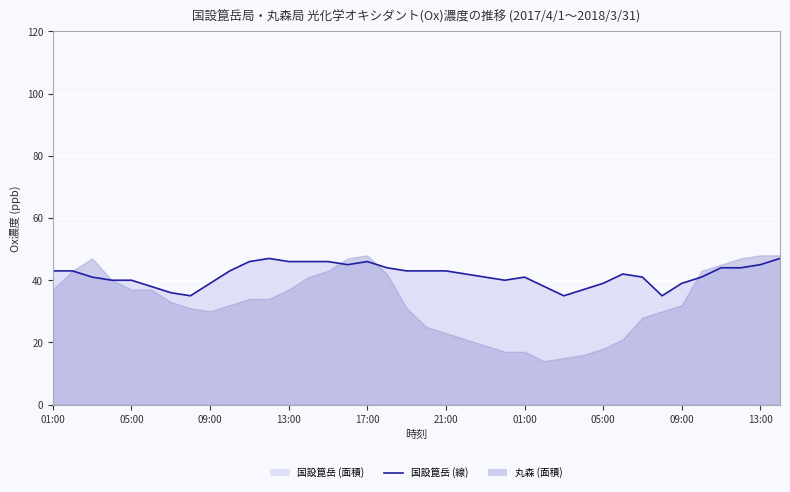

What is the difference between the maximum and minimum values?

12